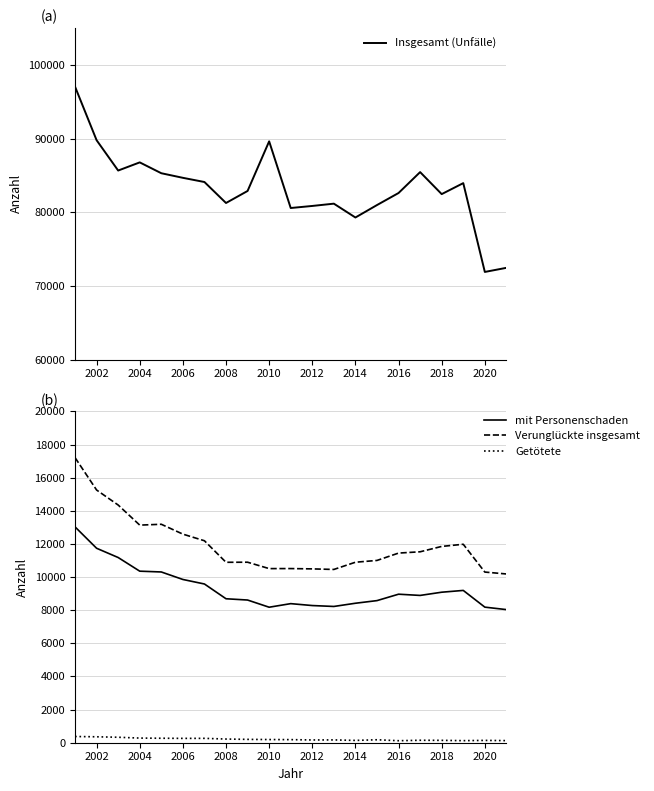

The value of Verunglückte insgesamt at 2010 is 6930. True or false?

False